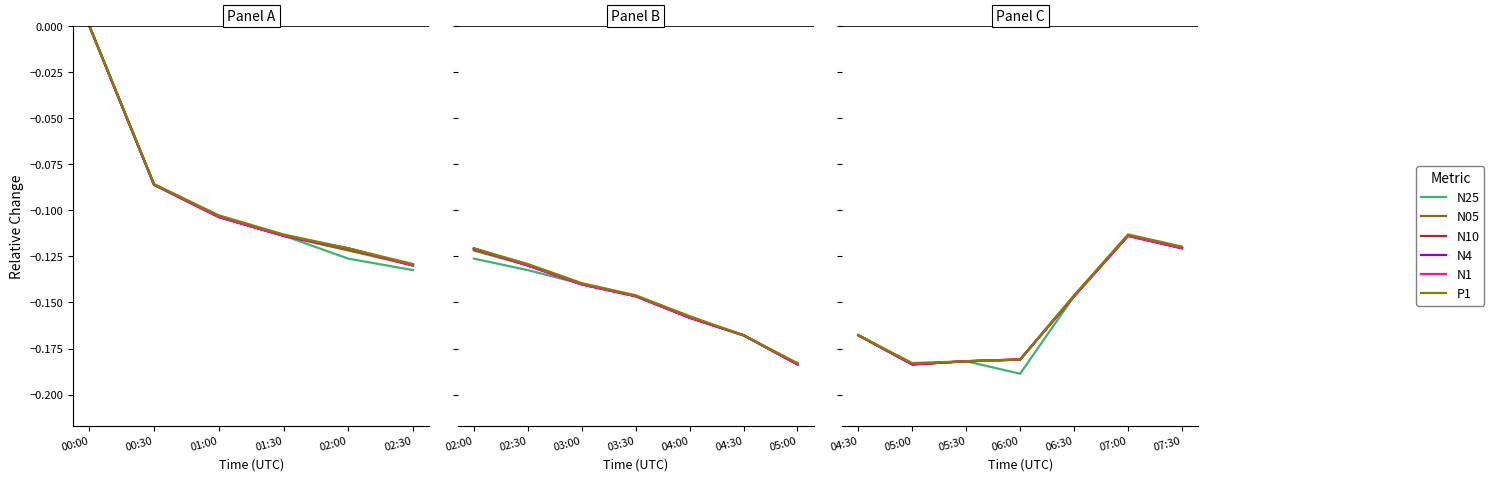

What is the sum of the N25 values at 07:30 and 05:00?

-0.3